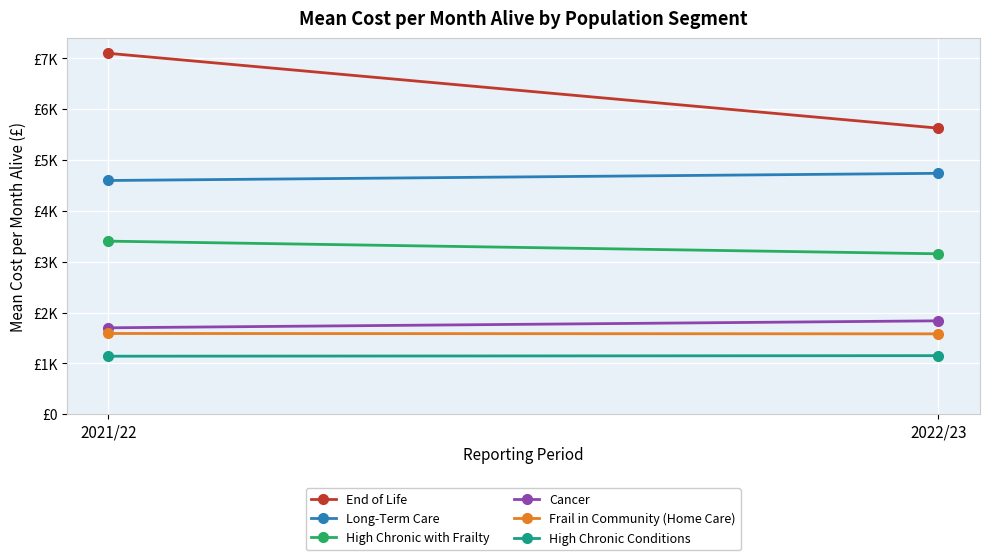

What are all the series names shown in the legend?

End of Life, Long-Term Care, High Chronic with Frailty, Cancer, Frail in Community (Home Care), High Chronic Conditions